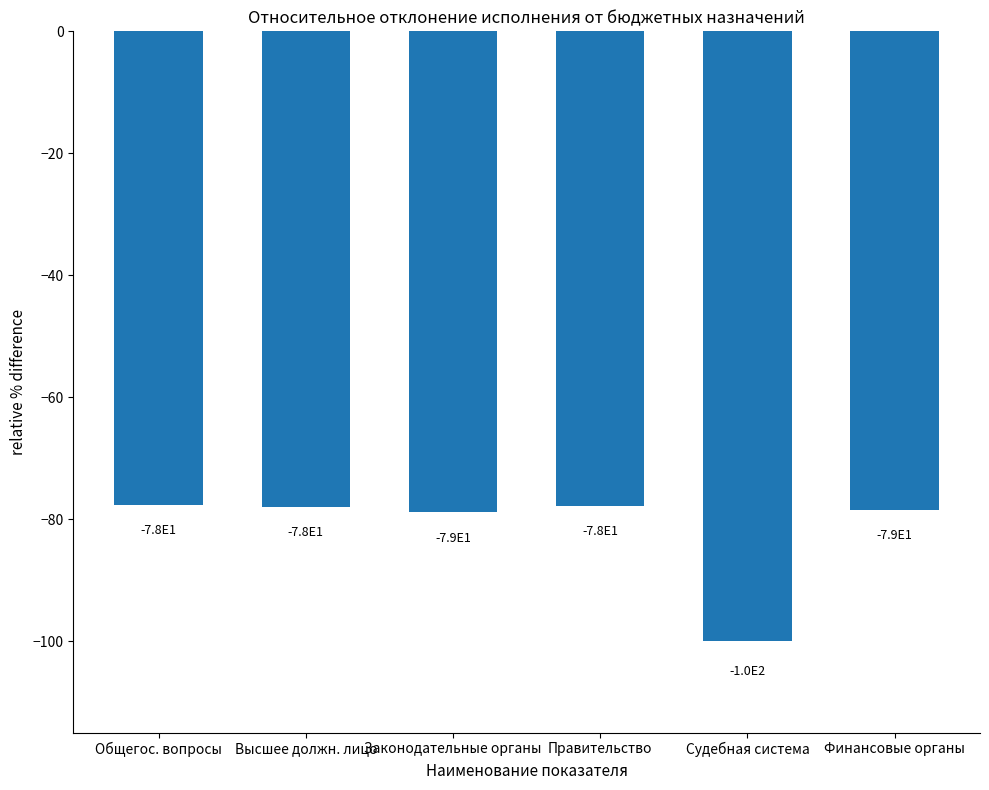

What is the difference between the maximum and second lowest values?

1.2